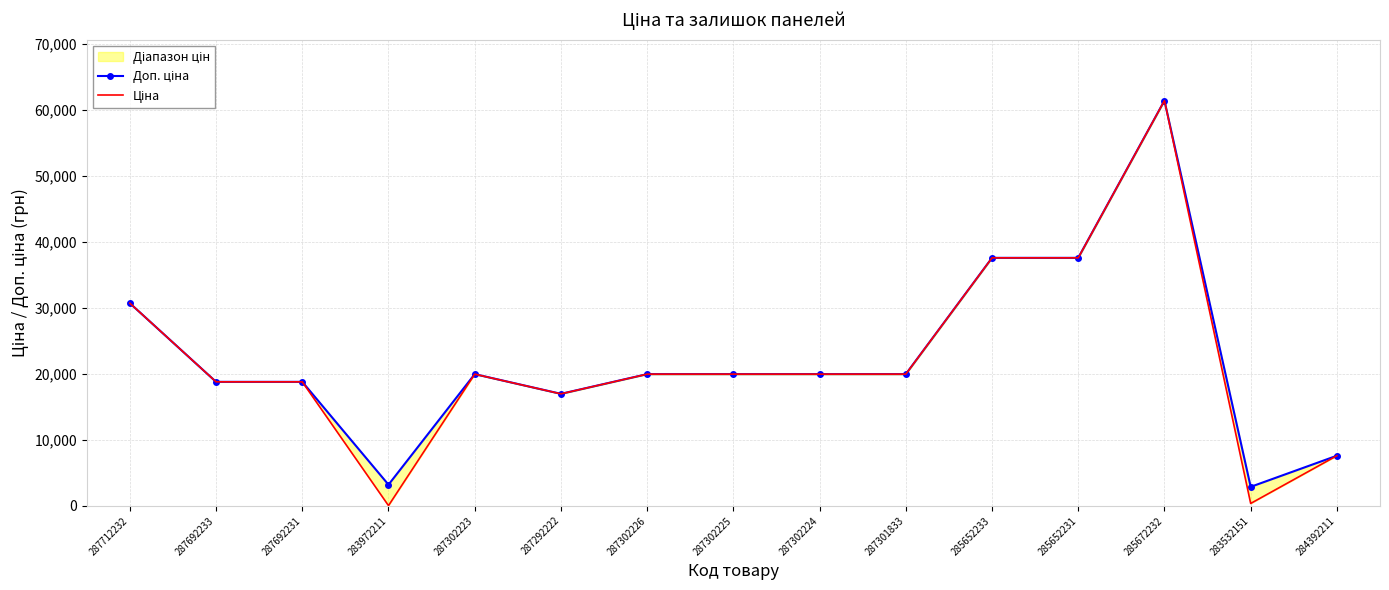

What is the label of the 8th point from the left?

287302225